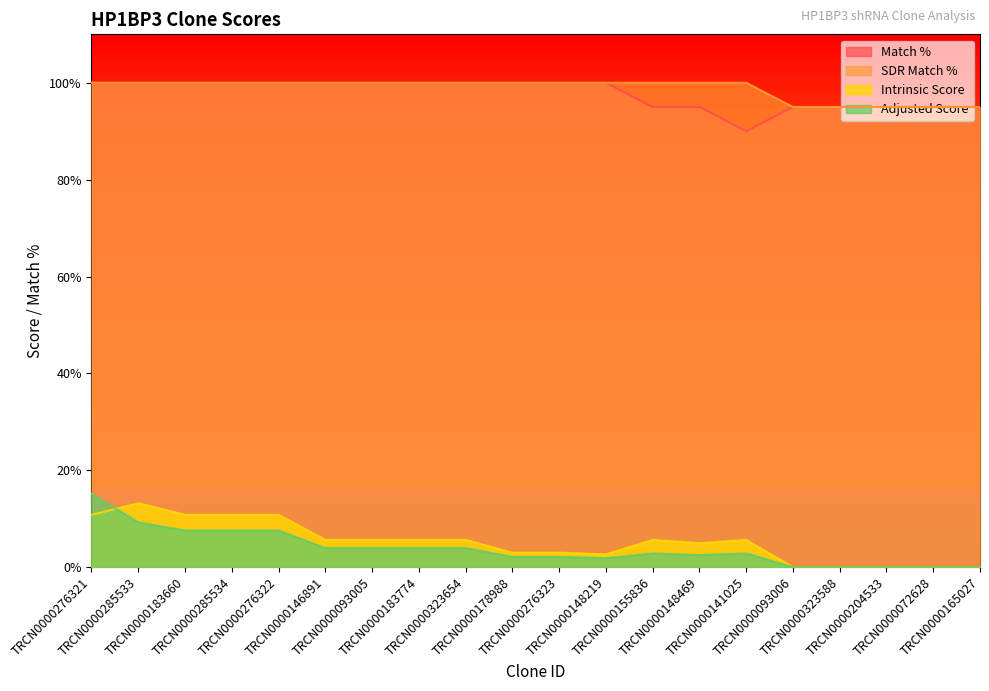

How many lines are shown in the chart?

4